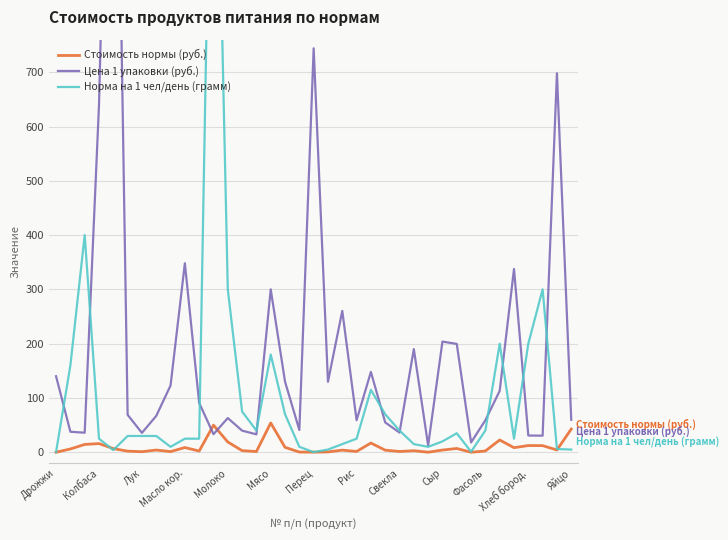

True or false: Цена 1 упаковки (руб.) has a value of 442.2 at Колбаса.

False